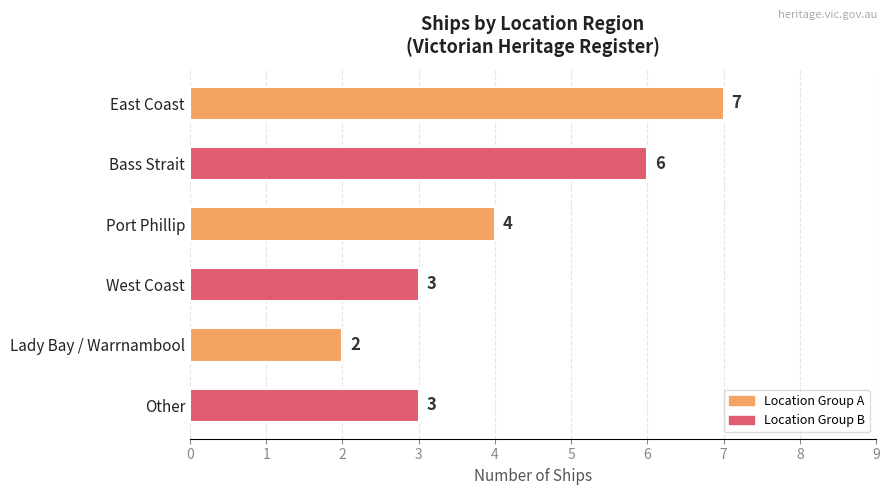

How many values are below 4?

3